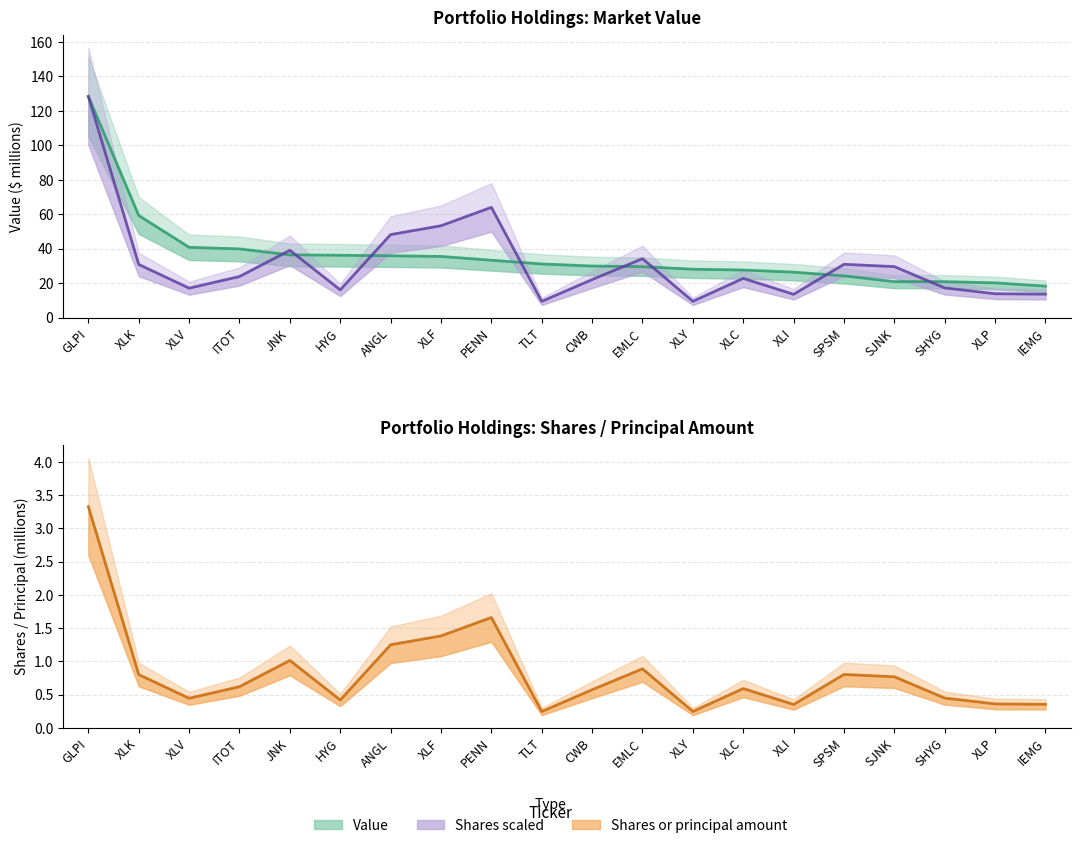

Reading left to right, transcribe all the data shown in this chart.

Value (line): 128.4	59.3	40.9	39.9	36.5	36.3	36.0	35.6	33.4	31.2	30.0	29.6	28.2	27.7	26.5	24.3	21.0	20.9	20.2	18.3
Shares scaled (line): 128.4	30.9	17.2	23.9	39.1	16.2	48.2	53.4	64.0	9.5	22.1	34.3	9.5	22.8	13.6	31.0	29.7	17.3	13.9	13.7
Shares or principal amount (line): 3.3	0.8	0.4	0.6	1.0	0.4	1.3	1.4	1.7	0.2	0.6	0.9	0.2	0.6	0.4	0.8	0.8	0.4	0.4	0.4